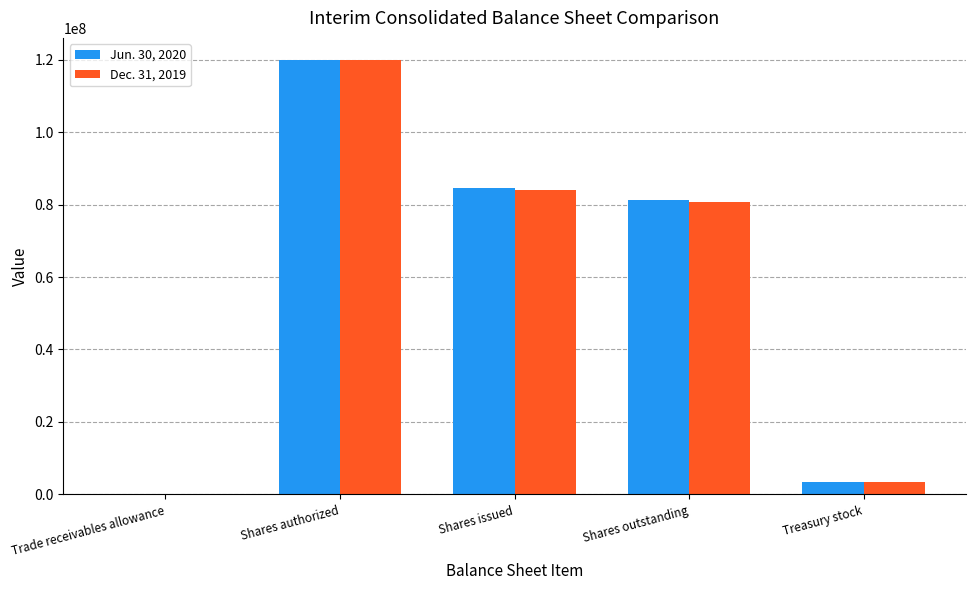

Is the value of Dec. 31, 2019 at Trade receivables allowance greater than the value of Jun. 30, 2020 at Shares outstanding?

No